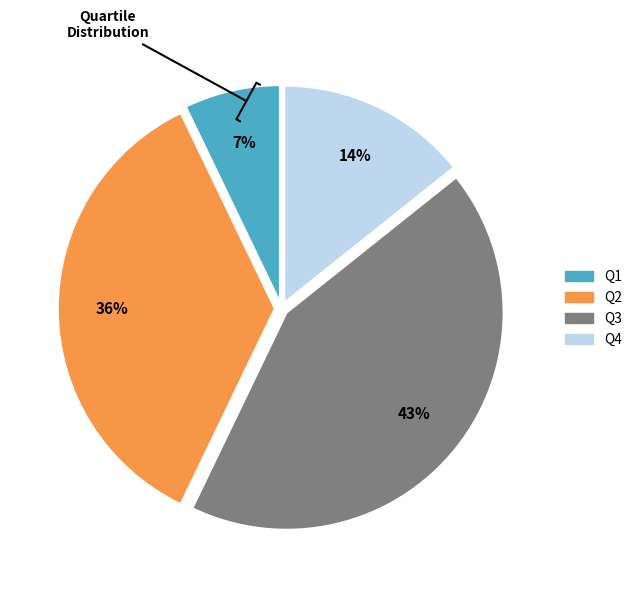

Count the number of slices in the pie.

4